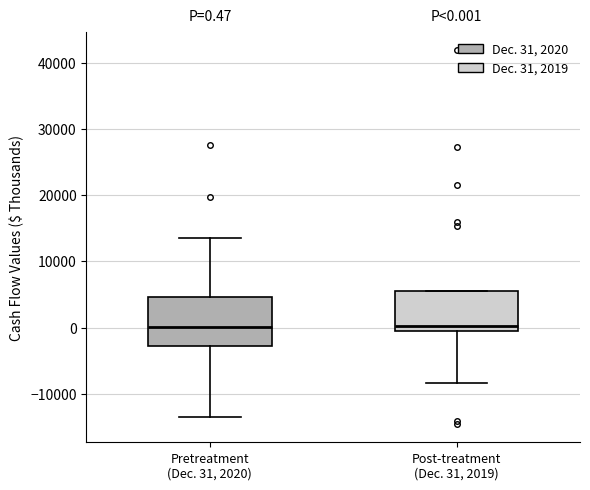

Comparing the boxes themselves (not the whiskers), which one is the tallest?

Pretreatment (Dec. 31, 2020)